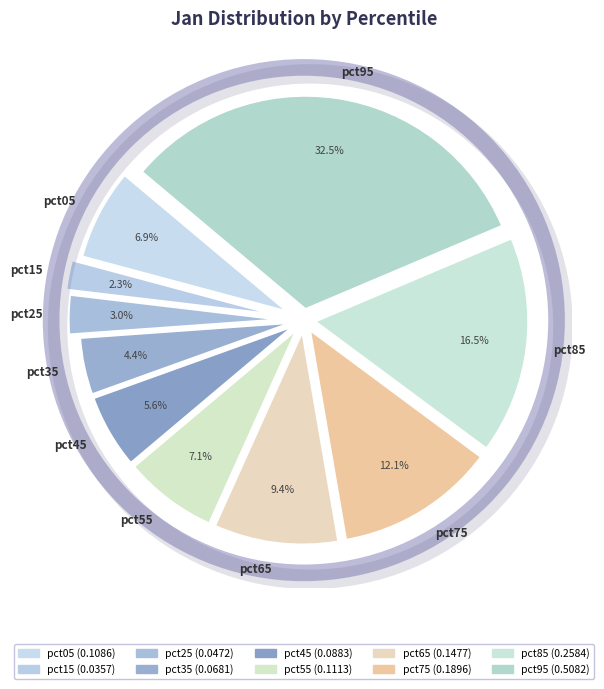

What is the largest slice in the pie chart?

pct95